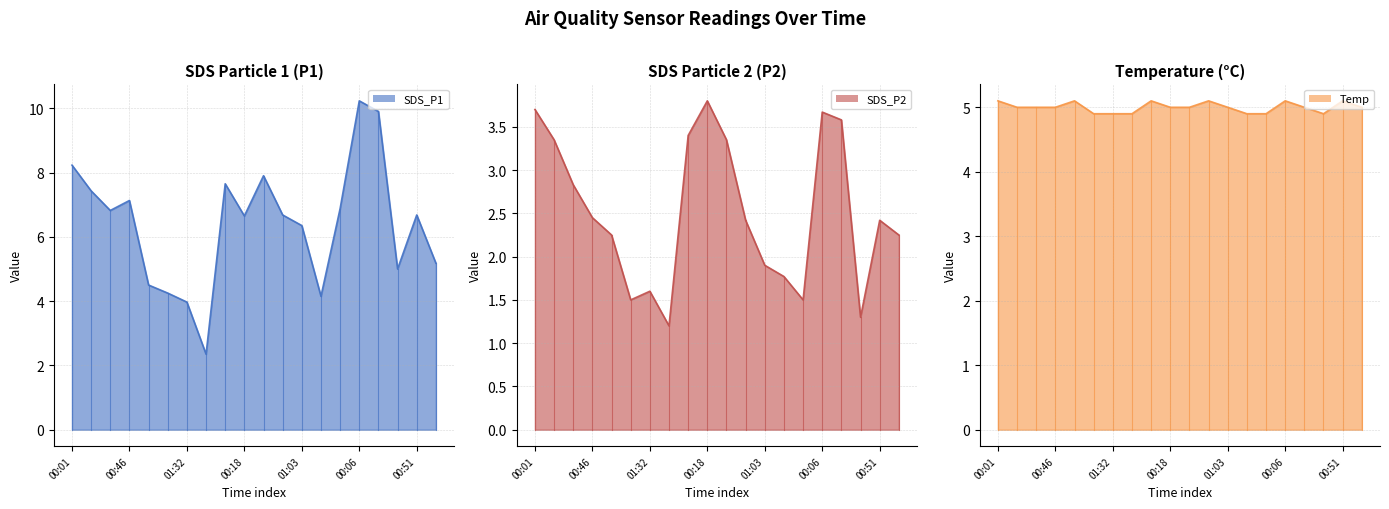

At which category is the sum across all series the highest?

00:06